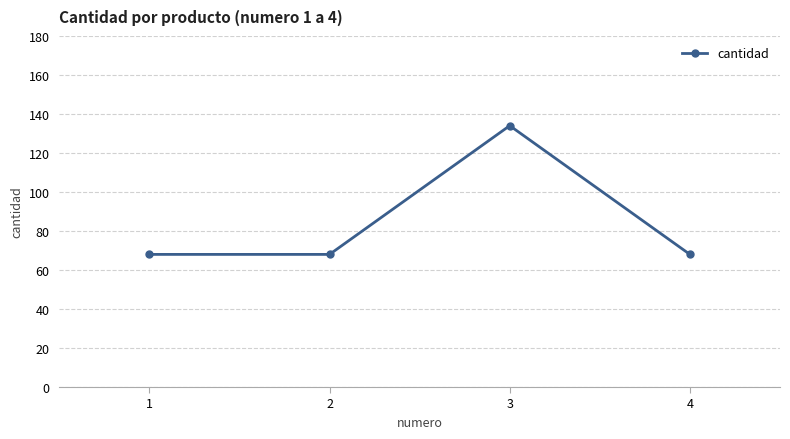

At which category does the data reach its first local peak?

3